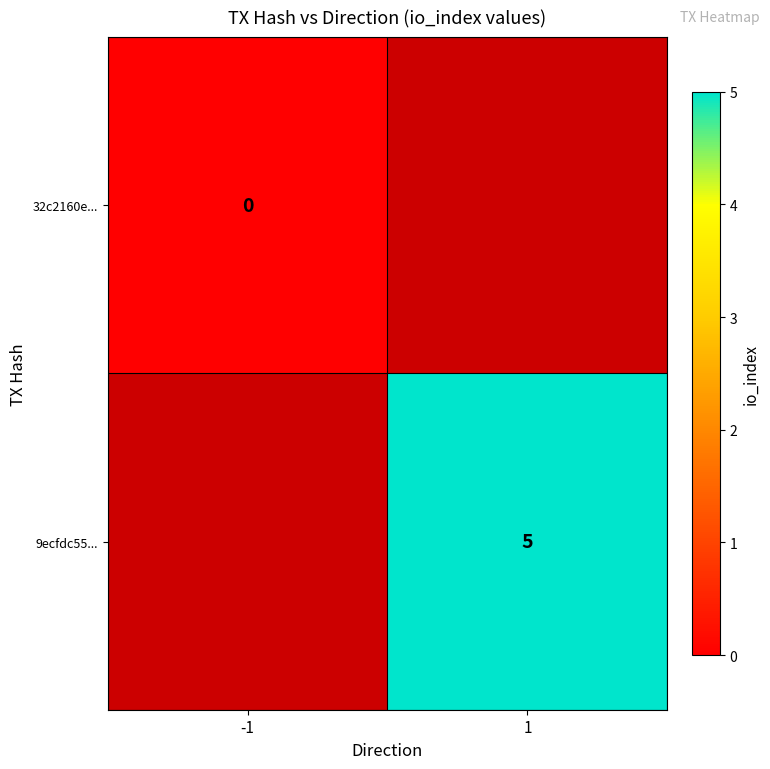

The 9ecfdc55... series shows 5 at 1. True or false?

True